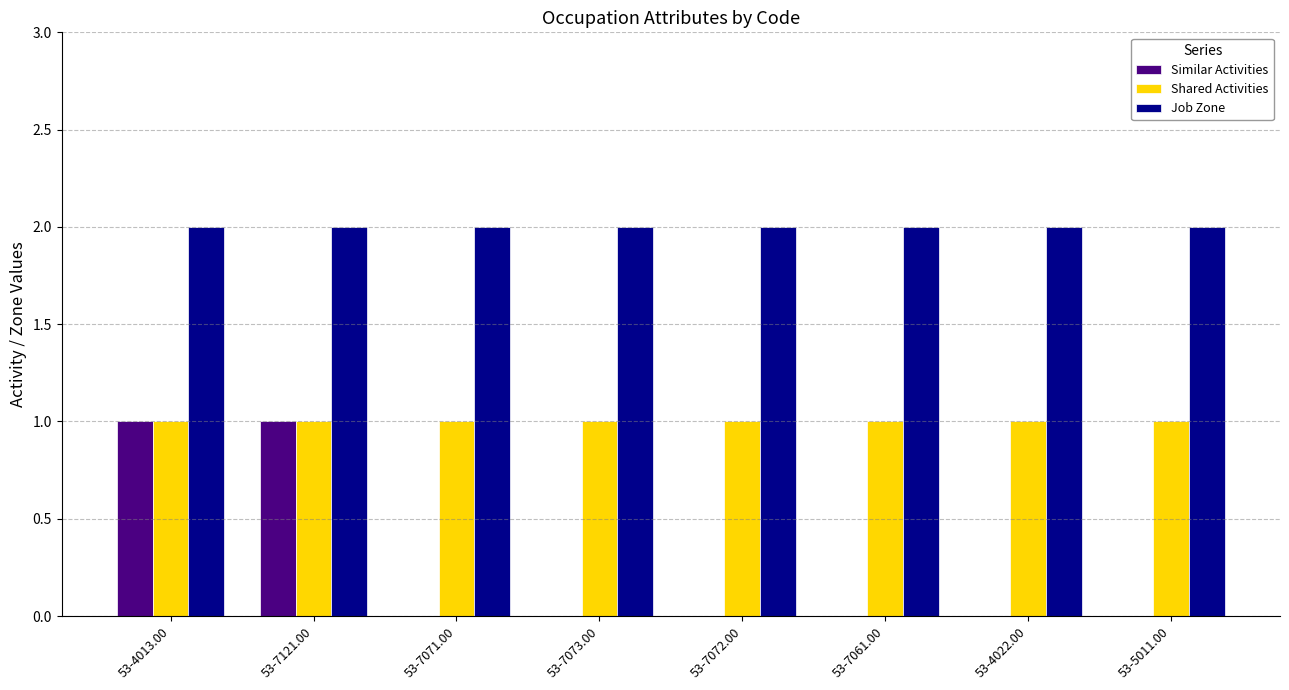

What is the sum of the Job Zone values at 53-4013.00 and 53-7073.00?

4